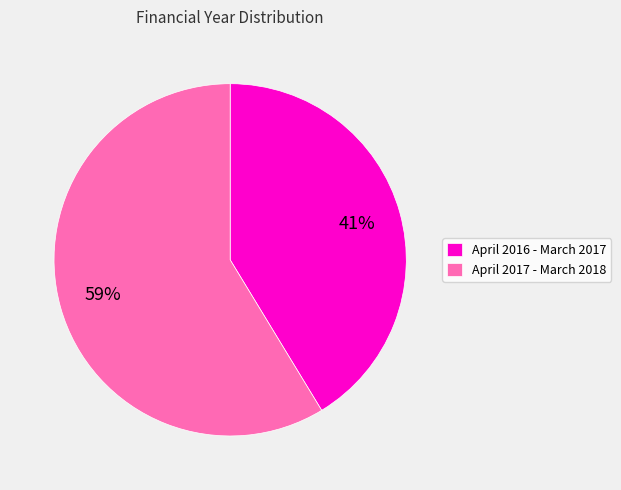

To the nearest percent, what is the average slice percentage?

50%